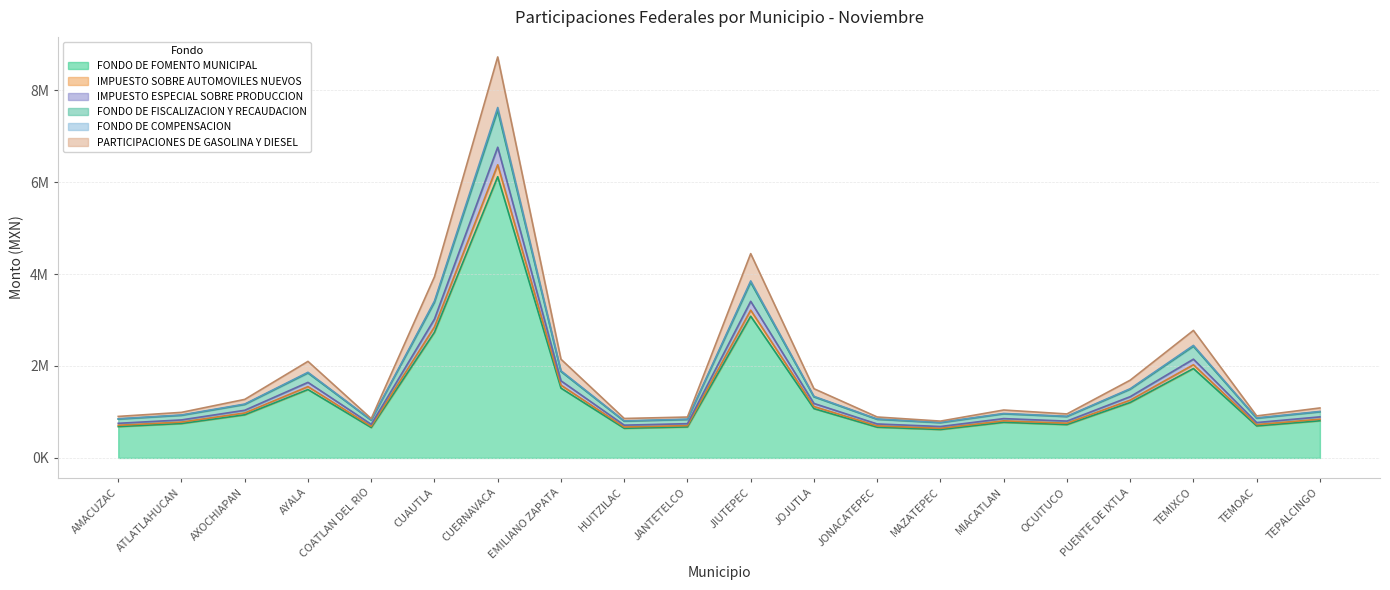

In FONDO DE FISCALIZACION Y RECAUDACION, how many points are higher than both neighbors (excluding endpoints)?

5